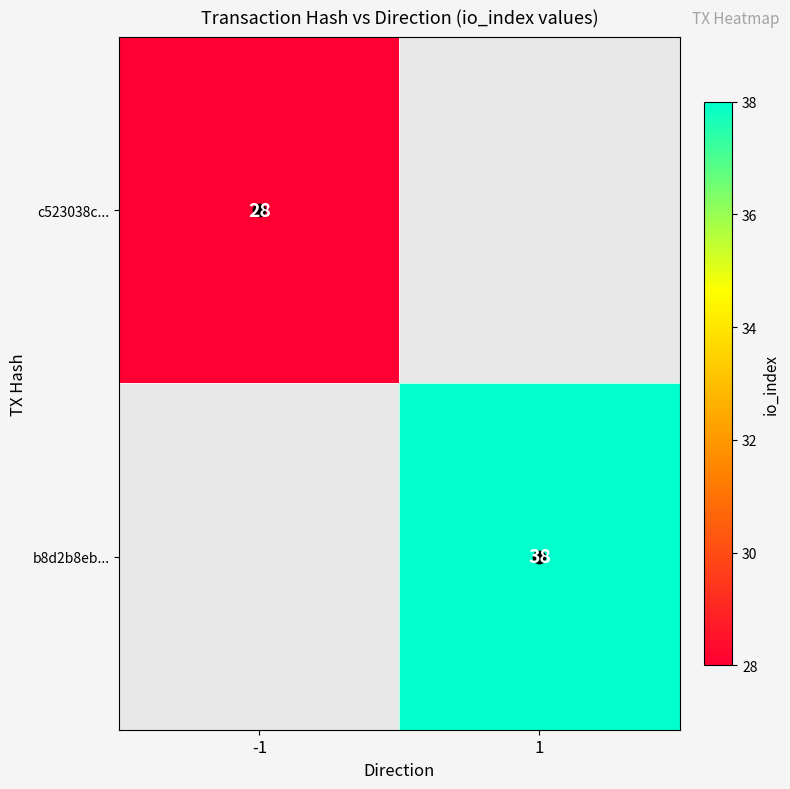

Which series has the largest range (max minus min)?

c523038c...